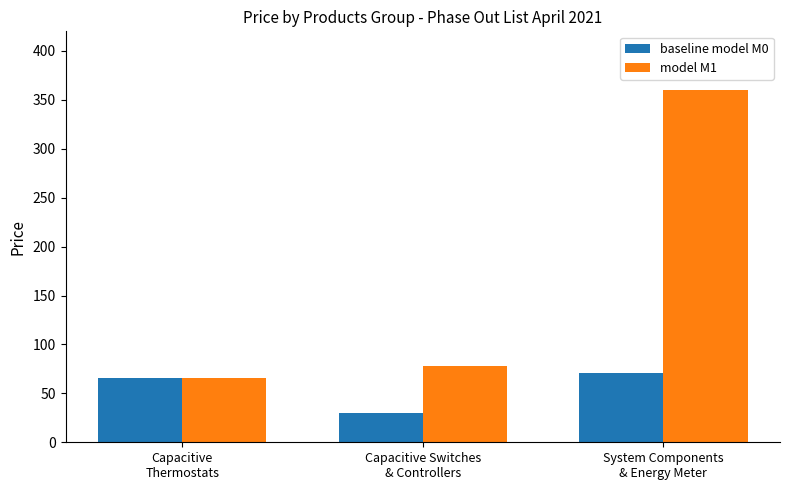

Rank the series at System Components
& Energy Meter from highest to lowest value.

model M1, baseline model M0